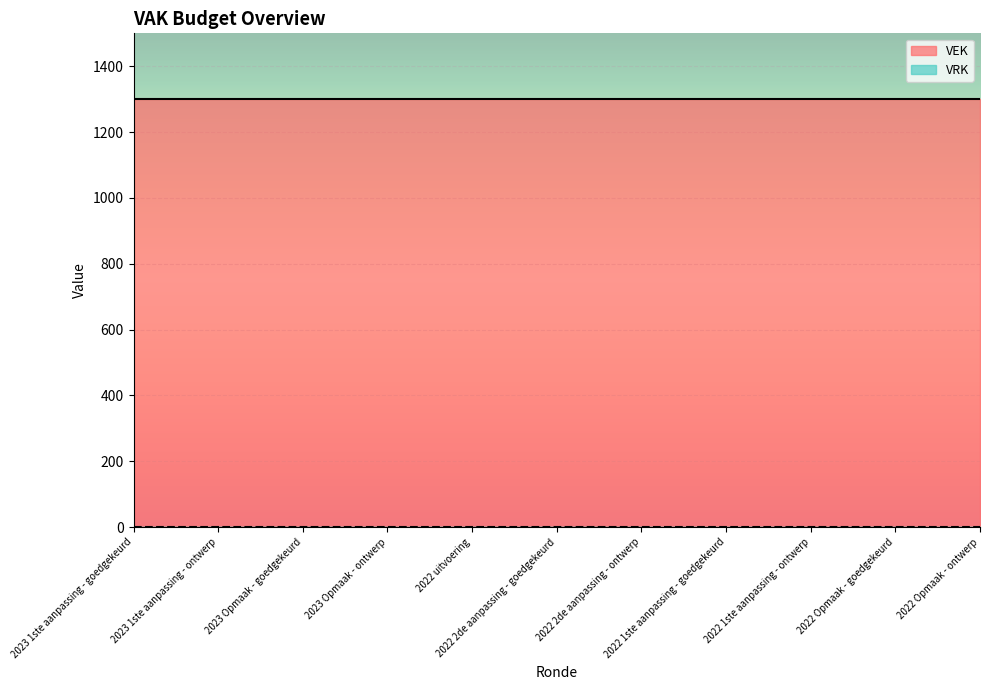

What is the spread (max minus min) of values at 2022 2de aanpassing - goedgekeurd?

1301